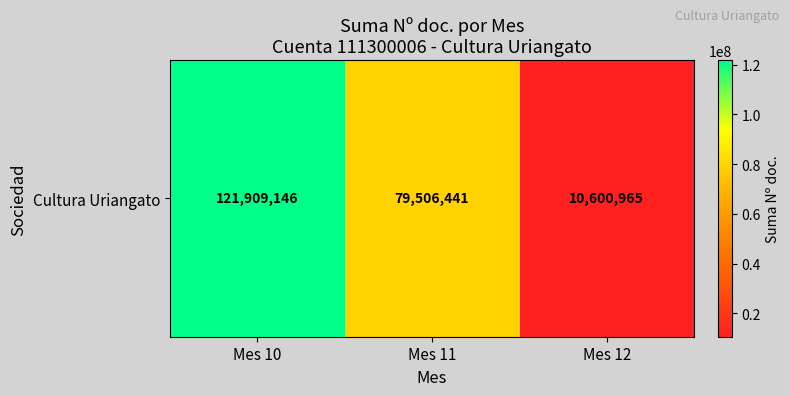

True or false: the data shows 10600965 at Mes 12.

True